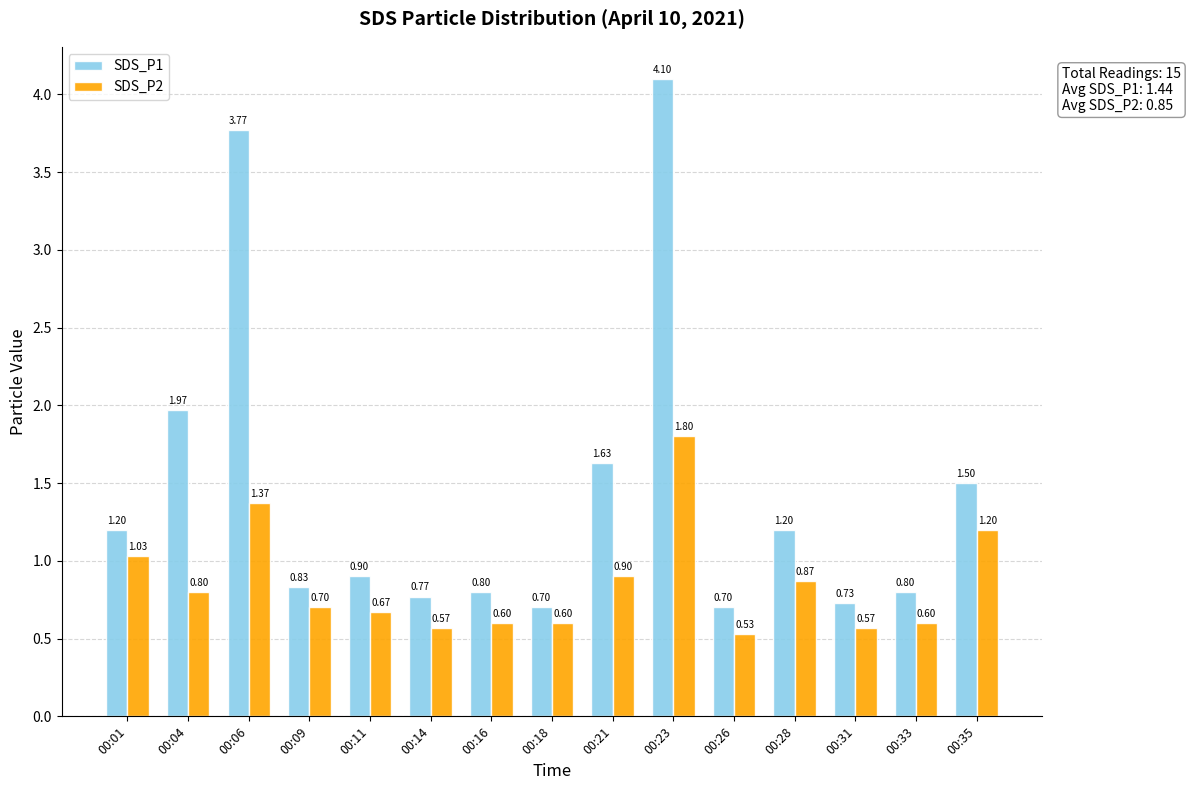

At which label is SDS_P1 closest to 2?

00:04